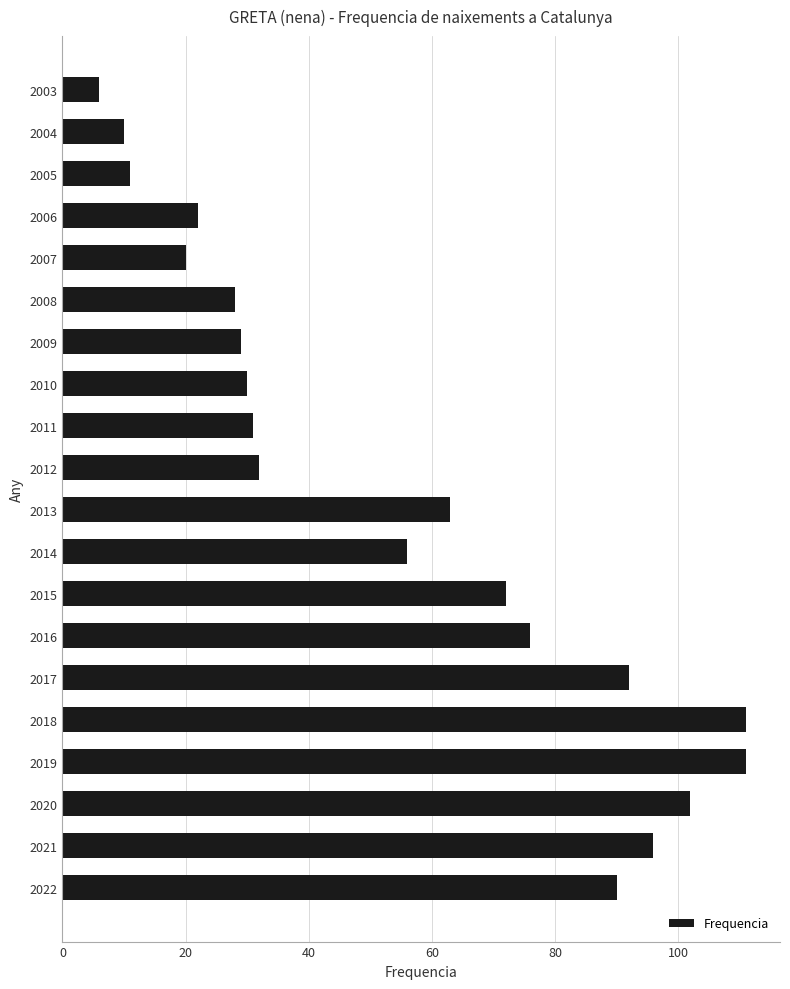

The value at 2017 is 92. True or false?

True